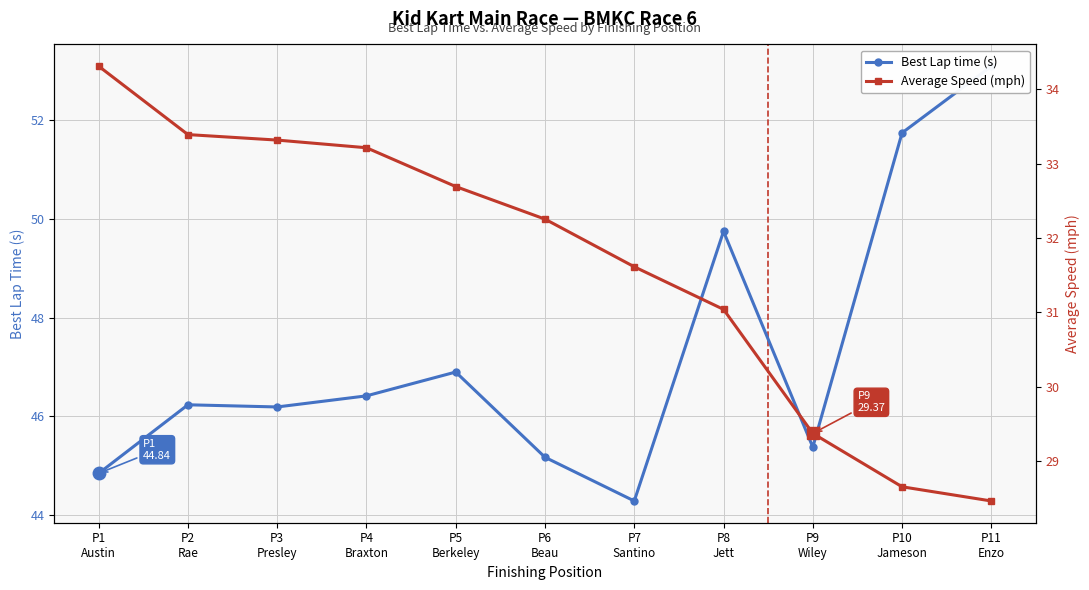

The Best Lap time (s) series shows 45.2 at P6
Beau. True or false?

True